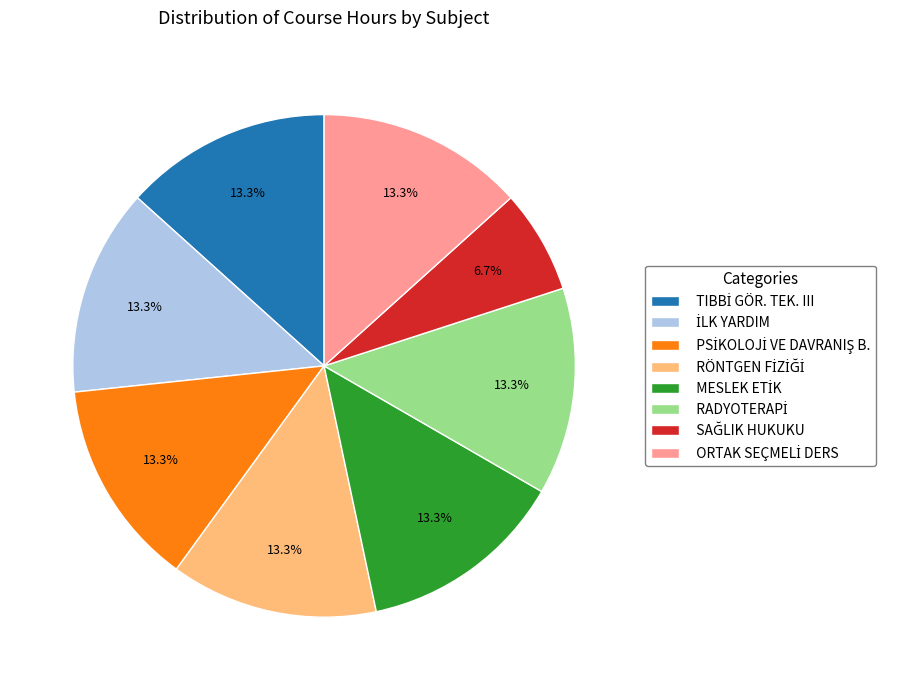

Is there any slice that represents more than half of the pie?

No